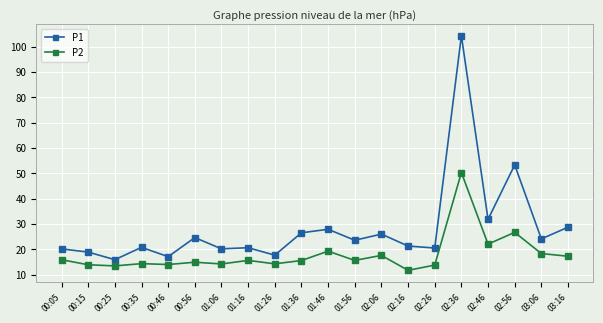

Where does the P1 series first go above 23?

00:56